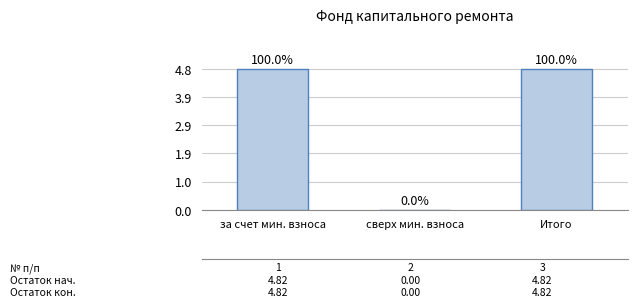

What is the sum of the values at за счет мин. взноса and Итого?

9.6